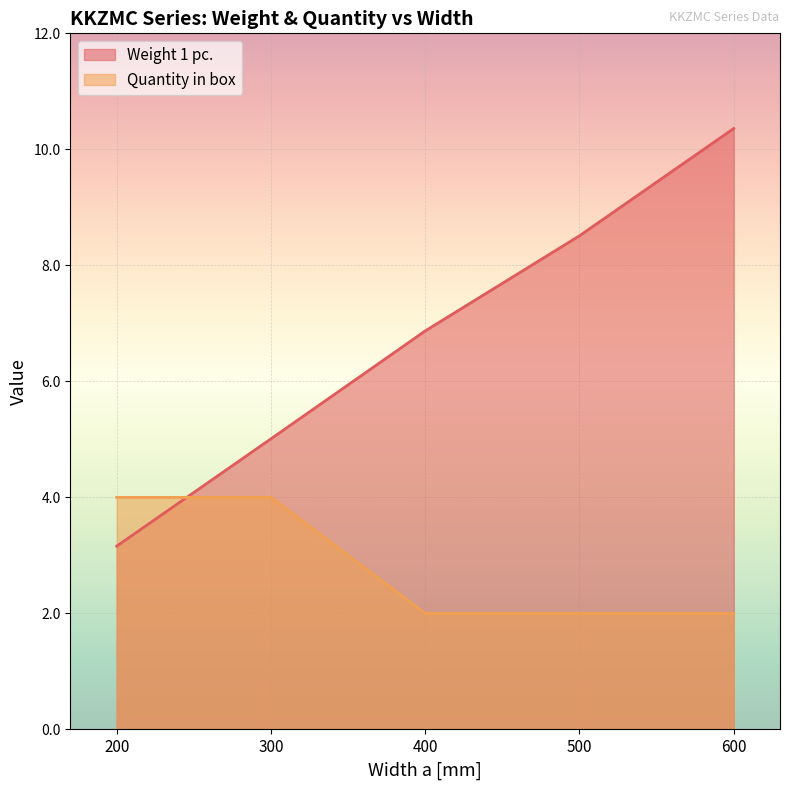

What is the value of the Weight 1 pc. point at the 5th from the left?

10.4